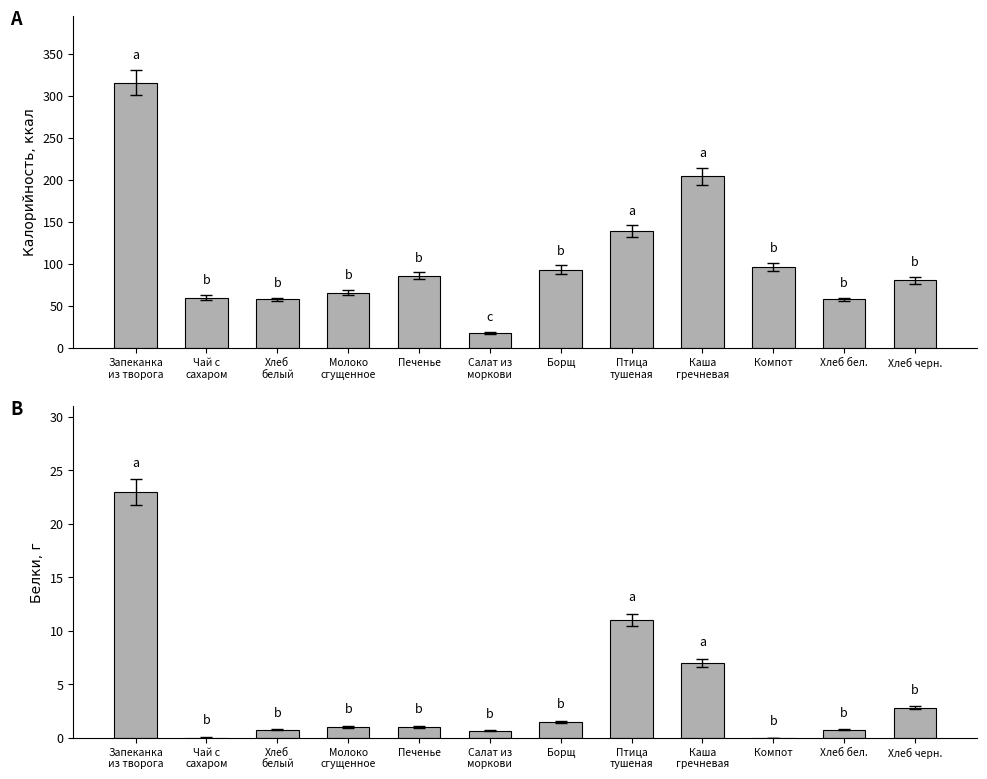

What position from the left is Хлеб
белый?

3